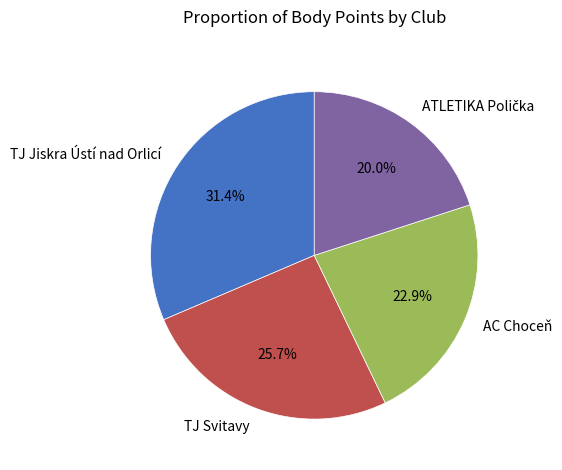

To the nearest percent, what is the average slice percentage?

25%